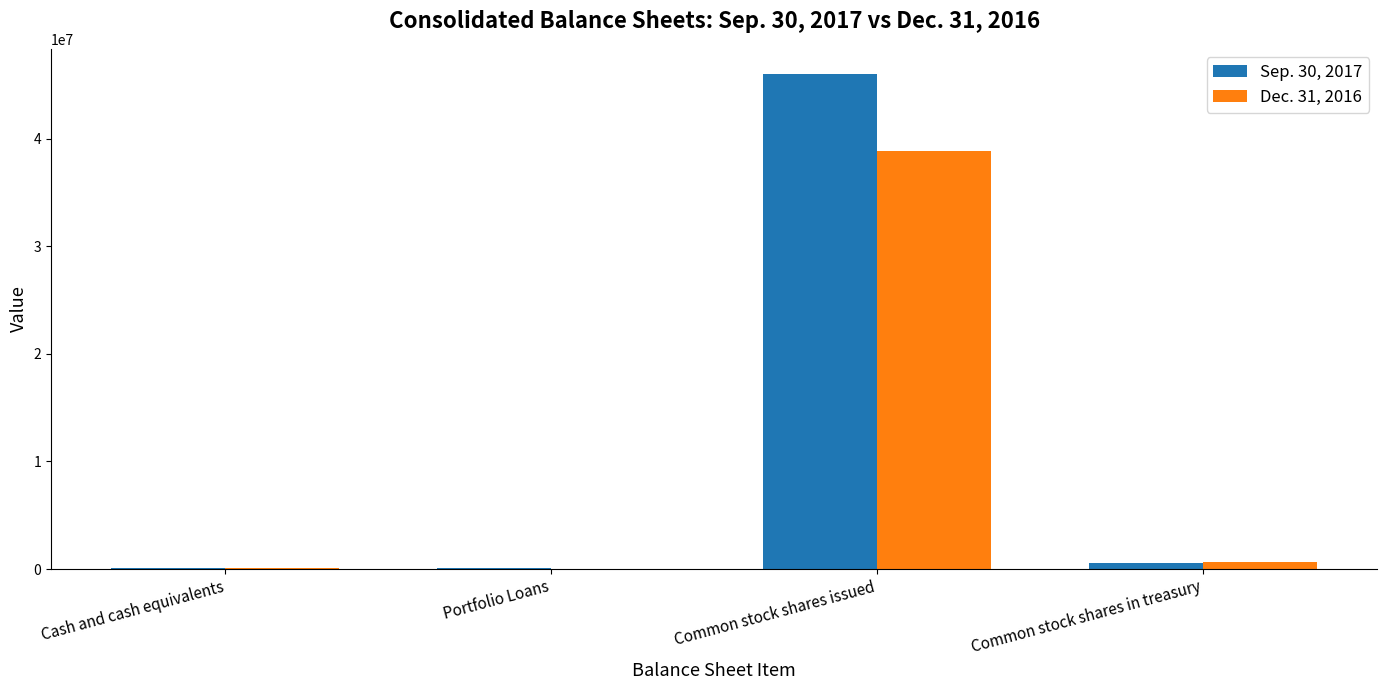

At which category is the sum across all series the highest?

Common stock shares issued